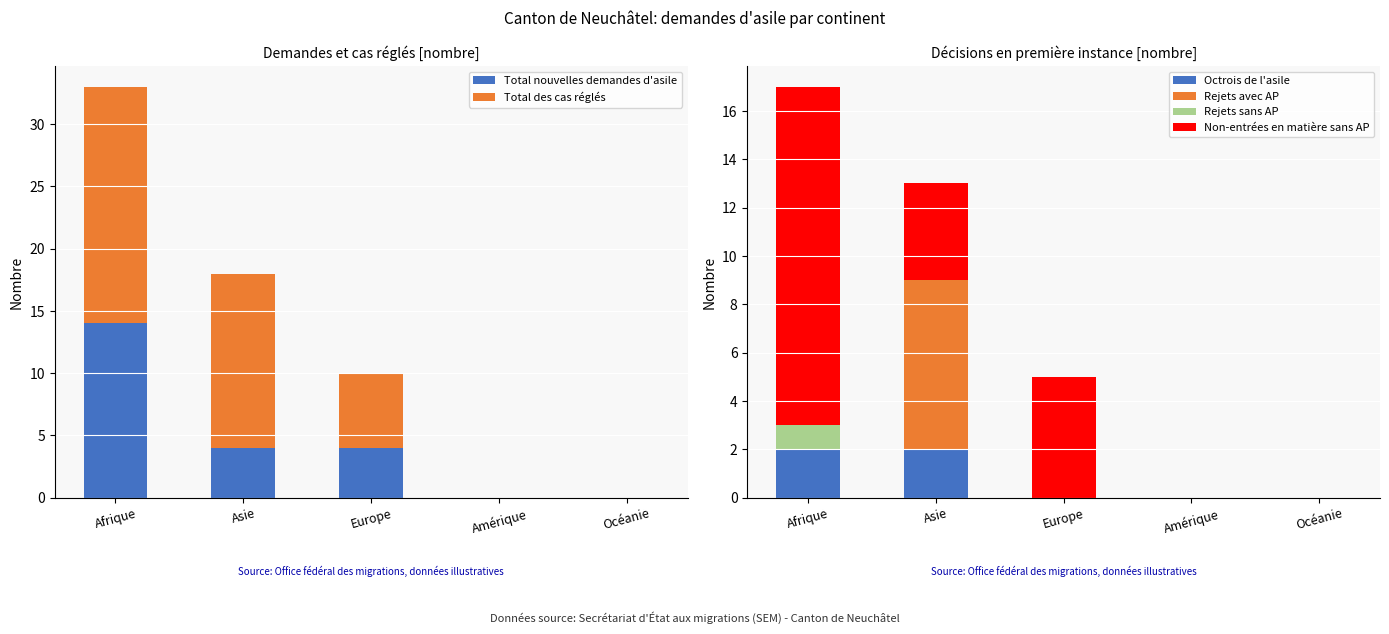

At Asie, list the series in order from smallest to largest.

Rejets sans AP, Octrois de l'asile, Total nouvelles demandes d'asile, Non-entrées en matière sans AP, Rejets avec AP, Total des cas réglés